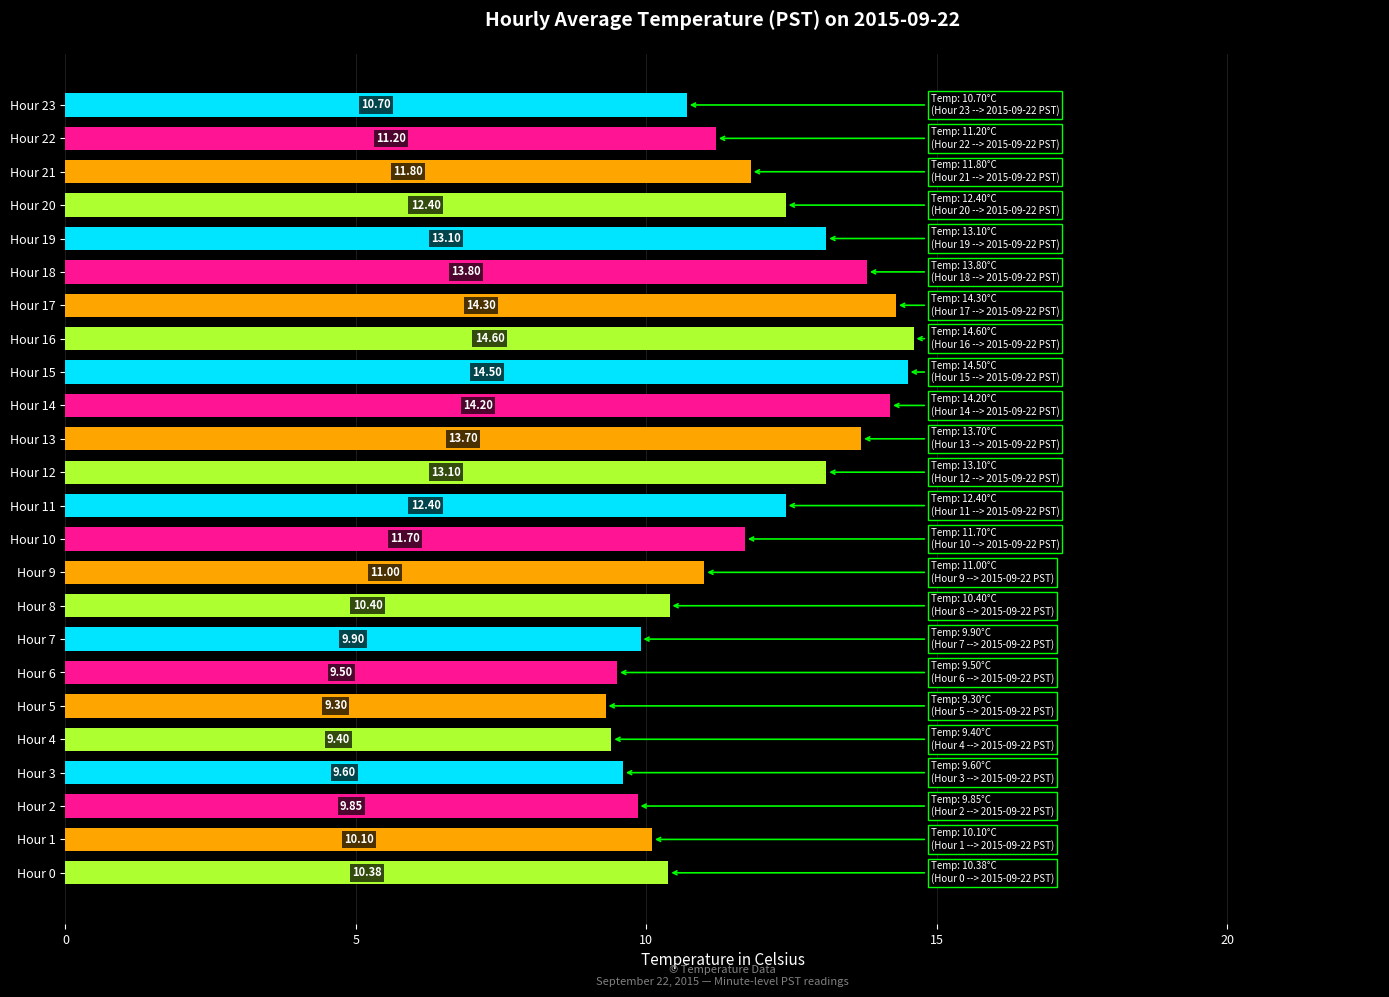

What is the difference between the values at Hour 19 and Hour 17?

1.2